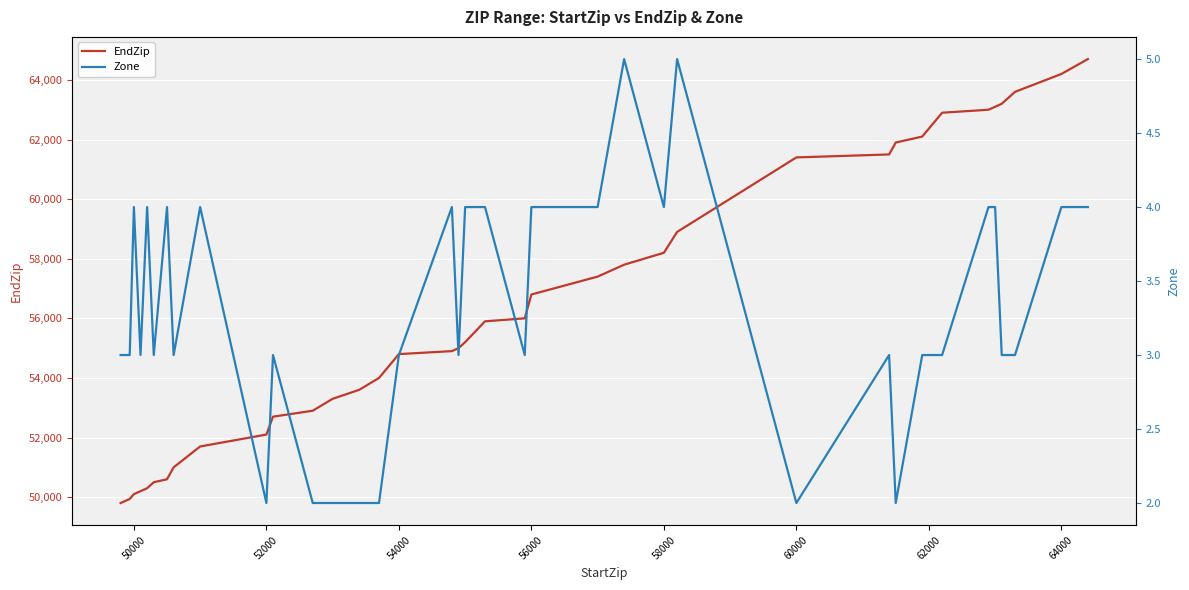

What is the minimum value for EndZip?

49802